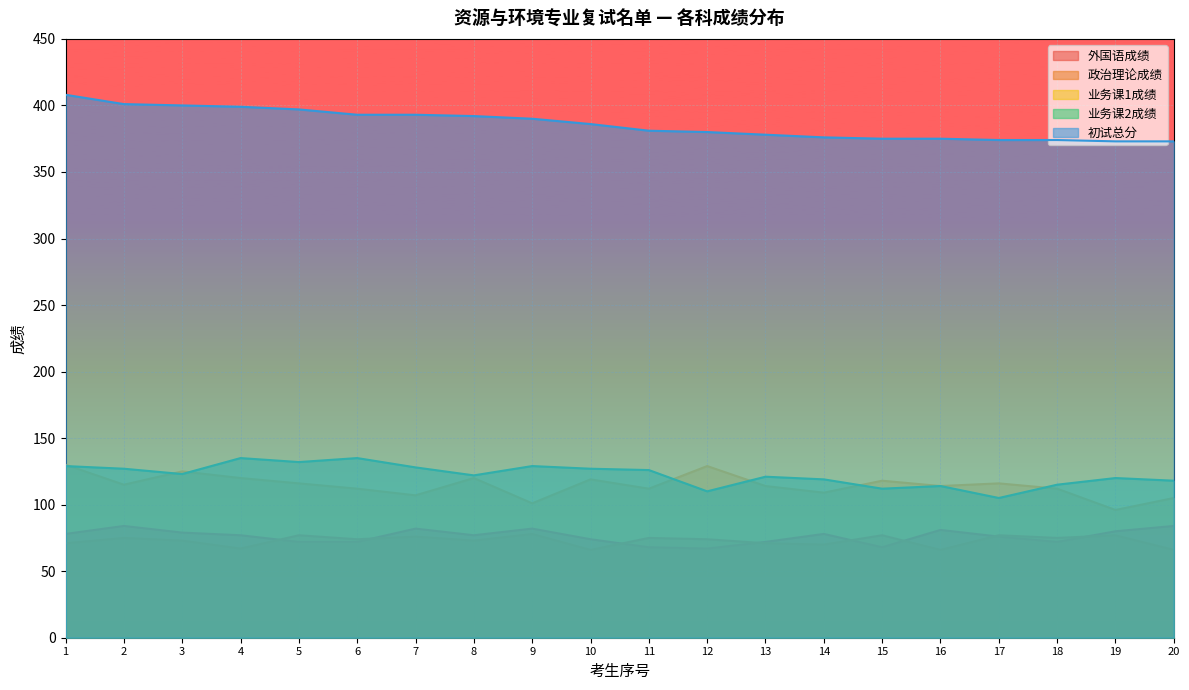

Which label corresponds to the largest value in the chart?

1